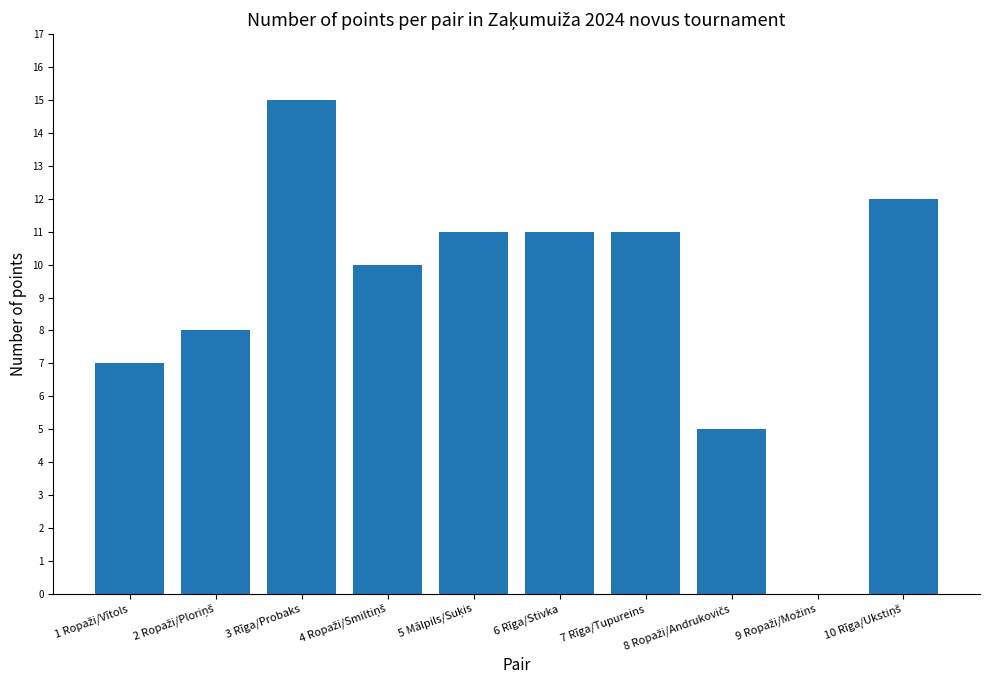

The chart shows a value of 15 at 3 Rīga/Probaks. True or false?

True